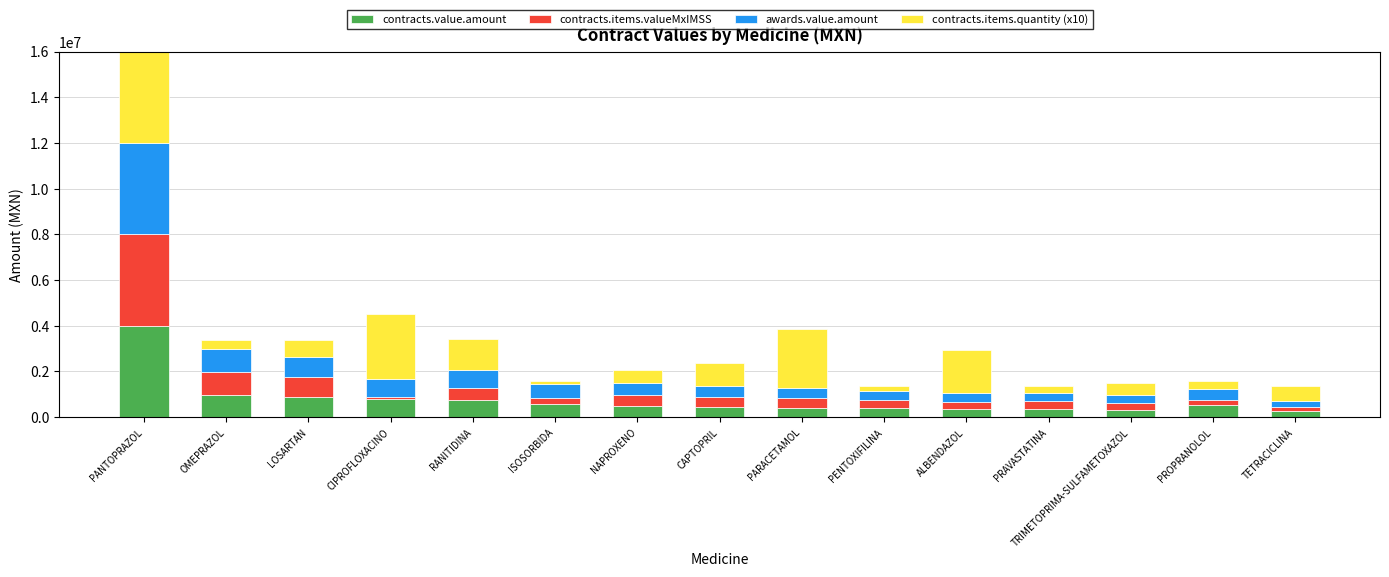

How many distinct data groups are displayed?

4